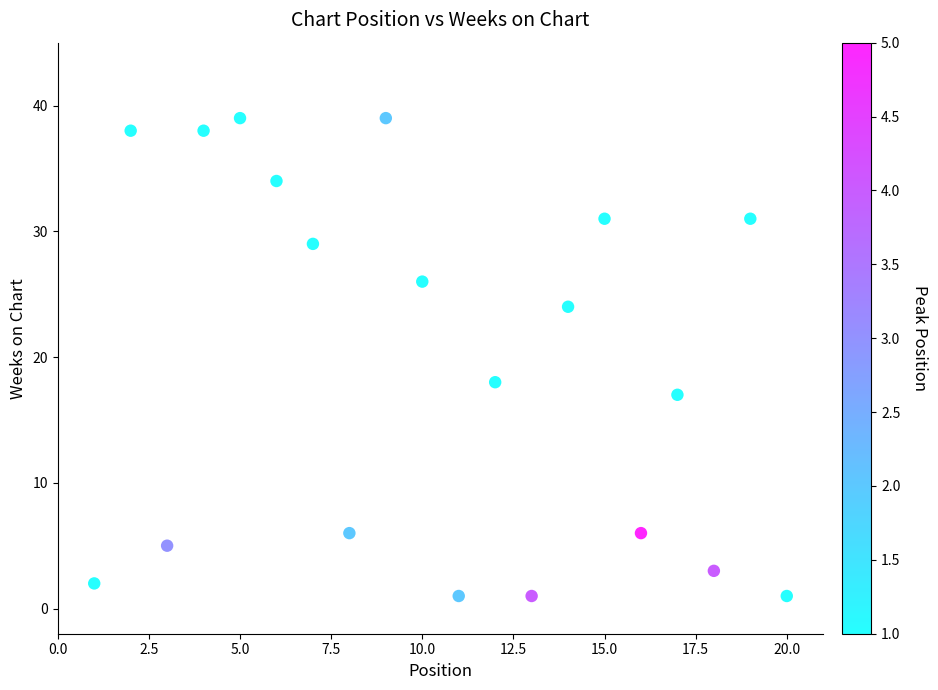

What is the range of X values (max minus min)?

19